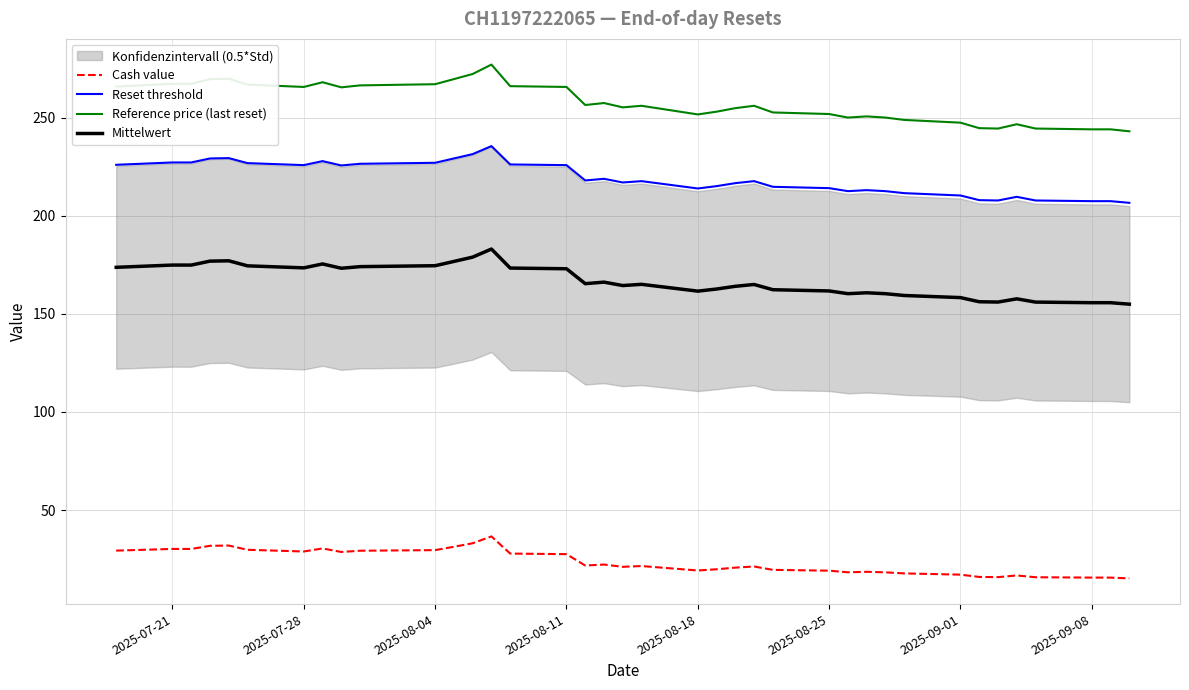

How many data points in Reference price (last reset) are above 256?

18